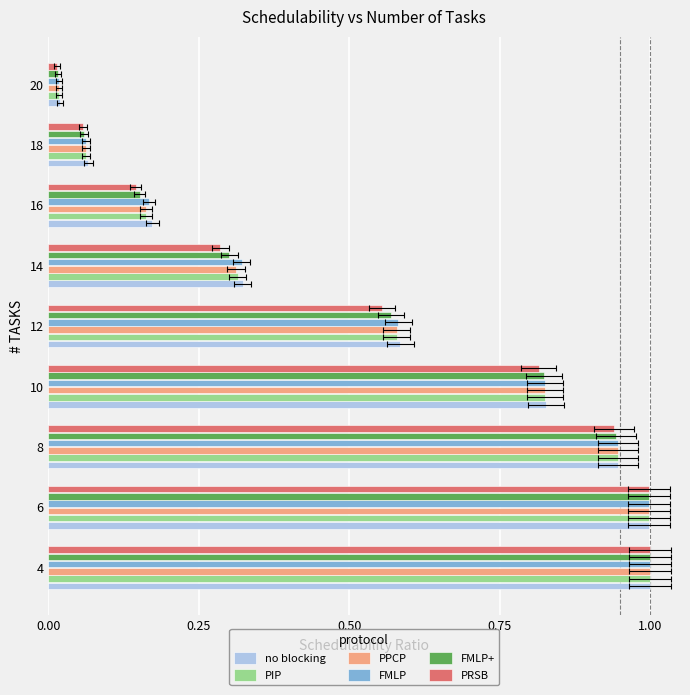

What is the average value of the PIP series?

0.5